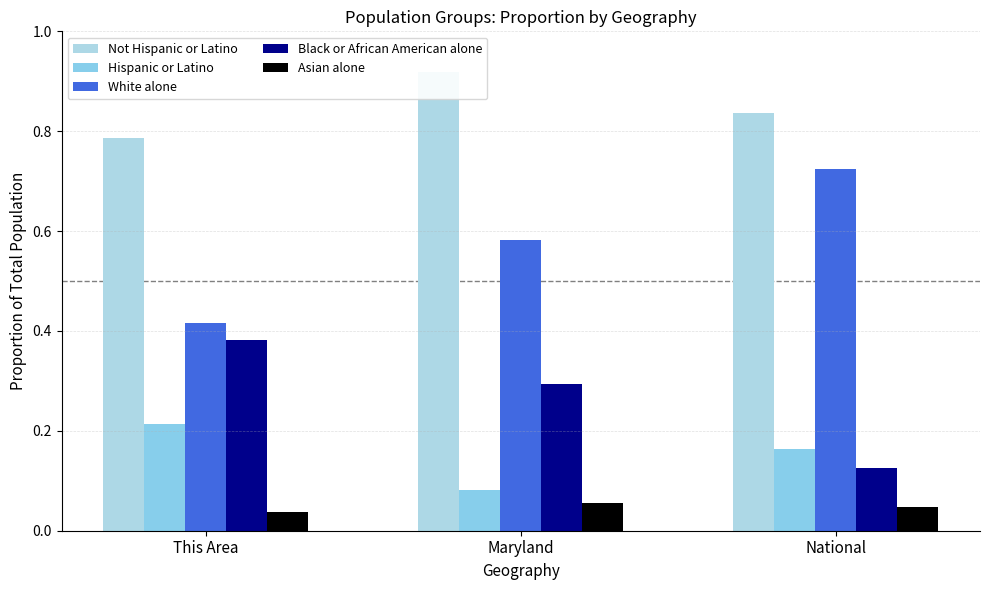

Reading left to right, transcribe all the data shown in this chart.

Not Hispanic or Latino: 0.8	0.9	0.8
Hispanic or Latino: 0.2	0.1	0.2
White alone: 0.4	0.6	0.7
Black or African American alone: 0.4	0.3	0.1
Asian alone: 0.0	0.1	0.0